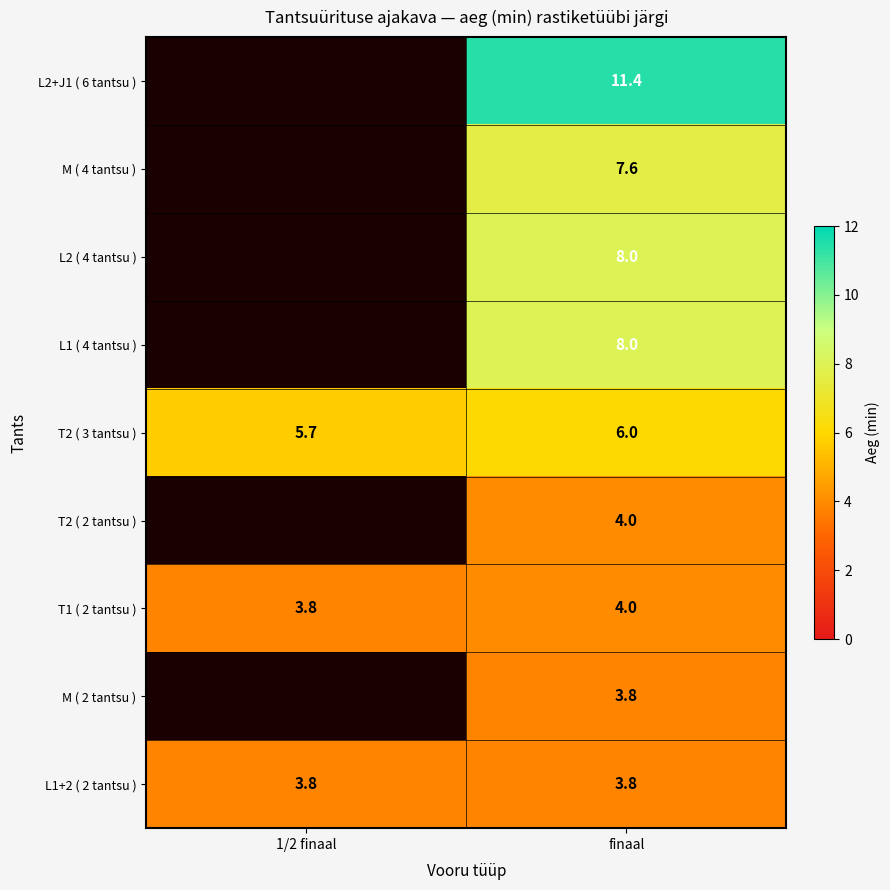

What is the smallest value displayed?

3.8